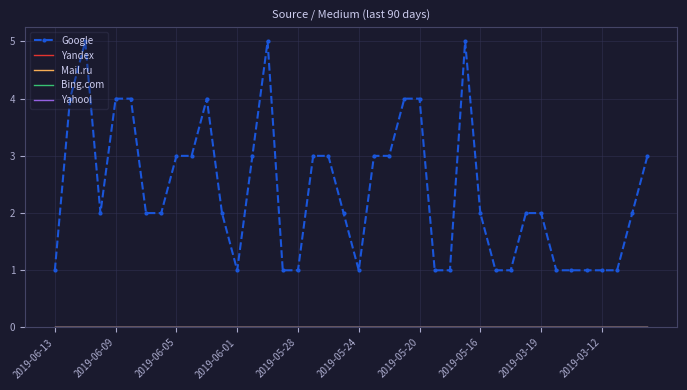

Rank the series by their maximum value, from highest to lowest.

Google, Yandex, Mail.ru, Bing.com, Yahoo!